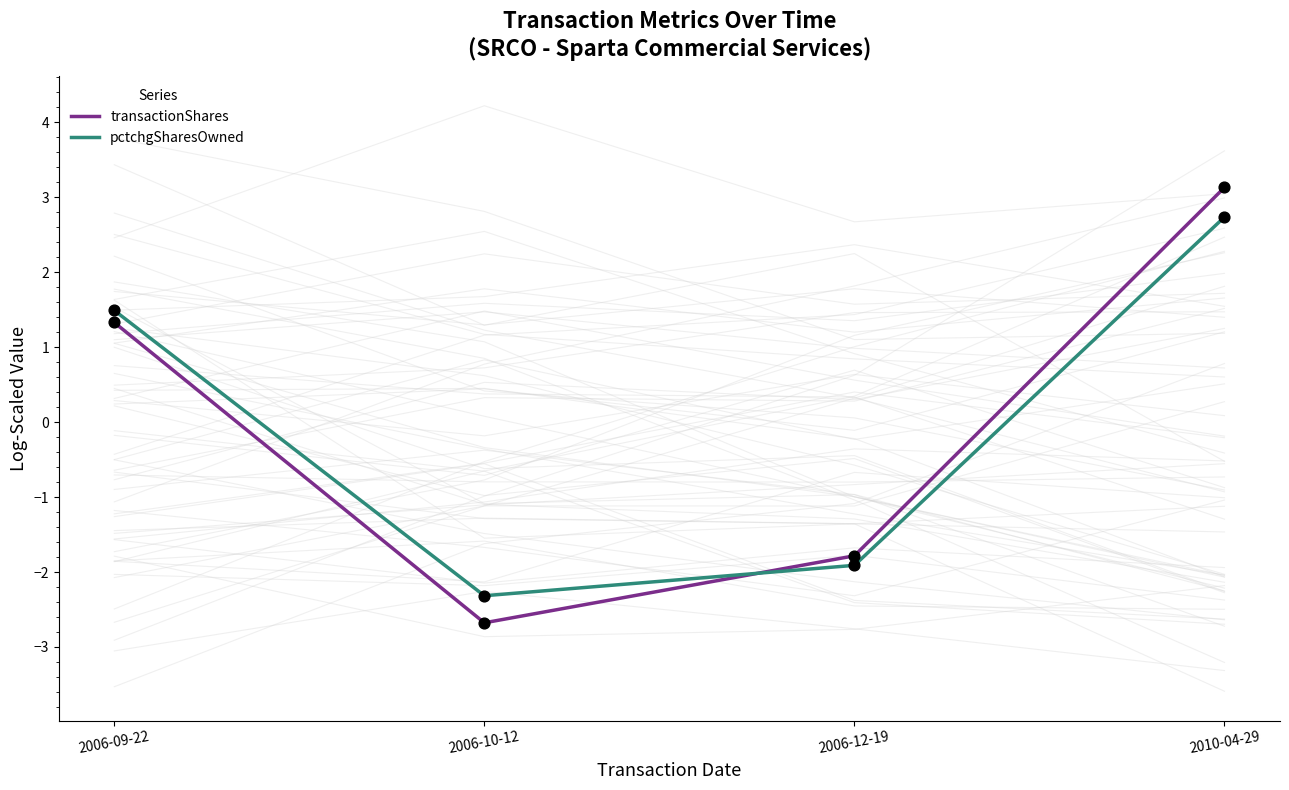

What is the total value across all series at 2006-09-22?

2.8